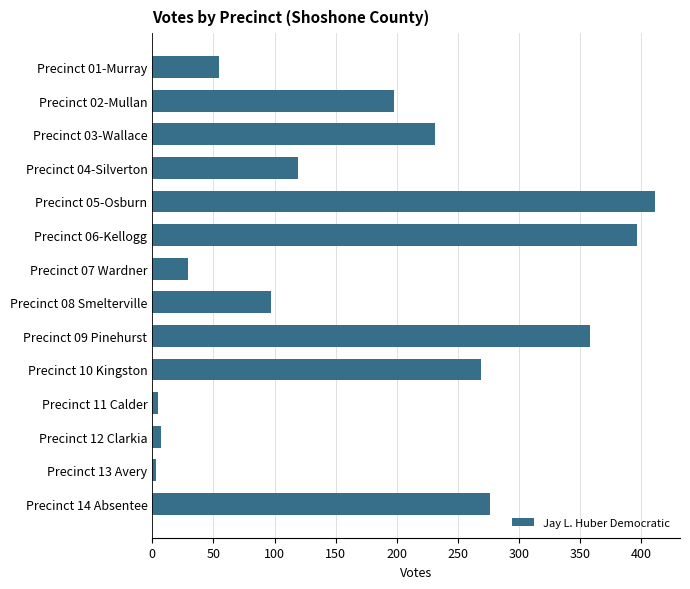

What is the greatest value displayed?

411